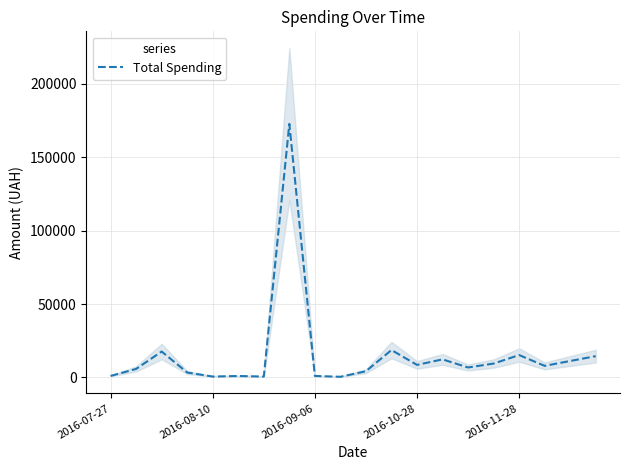

What is the difference between the maximum and minimum values?

172250.0